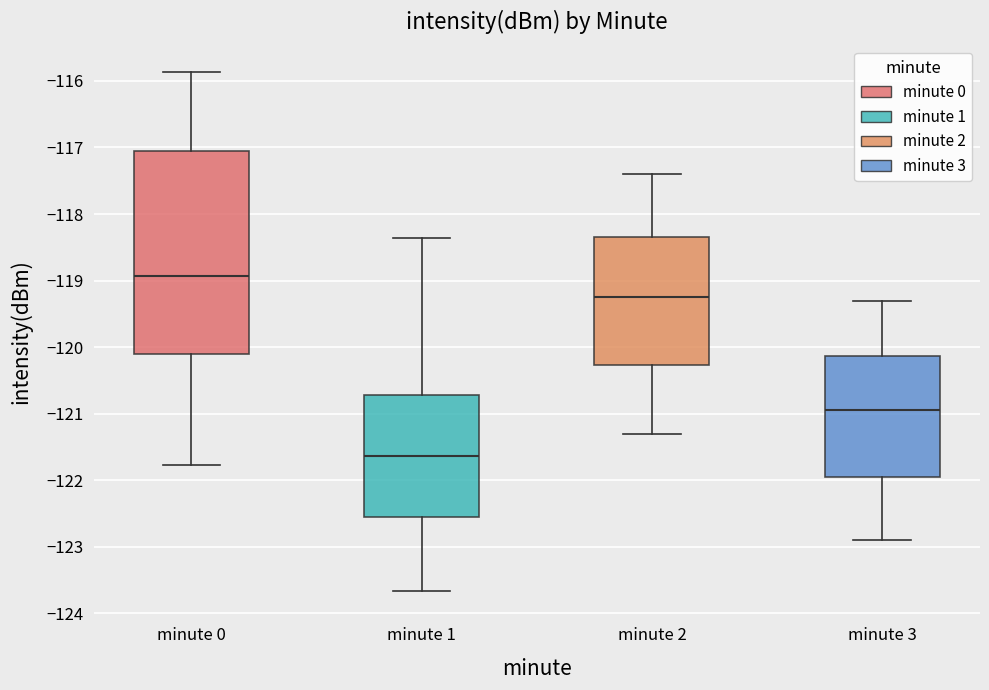

Which box's median line is the lowest?

minute 1